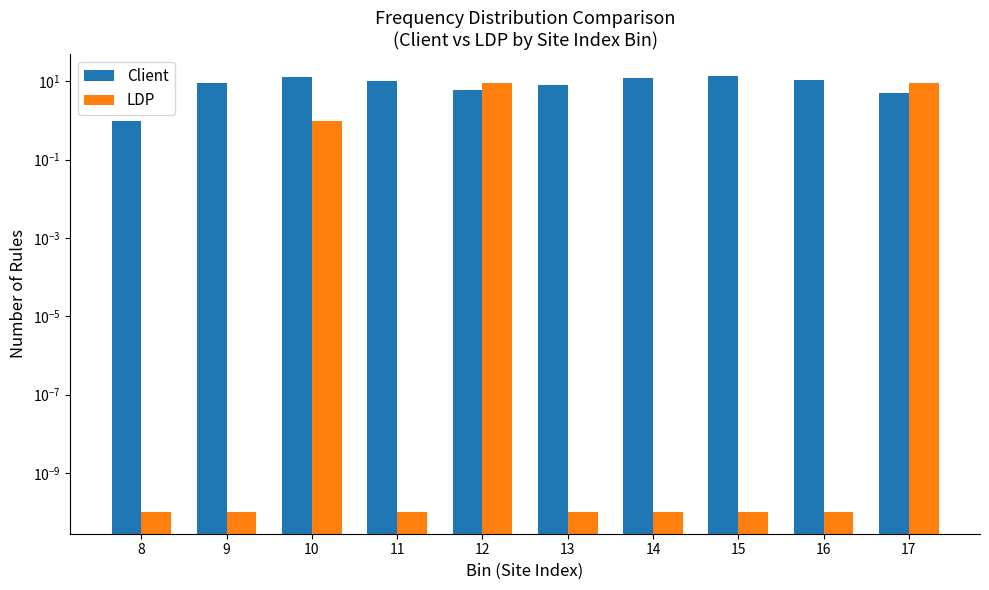

Reading left to right, transcribe all the data shown in this chart.

Client: 8=1.0	9=9.0	10=13.0	11=10.0	12=6.0	13=8.0	14=12.0	15=14.0	16=11.0	17=5.0
LDP: 8=0.0	9=0.0	10=1.0	11=0.0	12=9.0	13=0.0	14=0.0	15=0.0	16=0.0	17=9.0